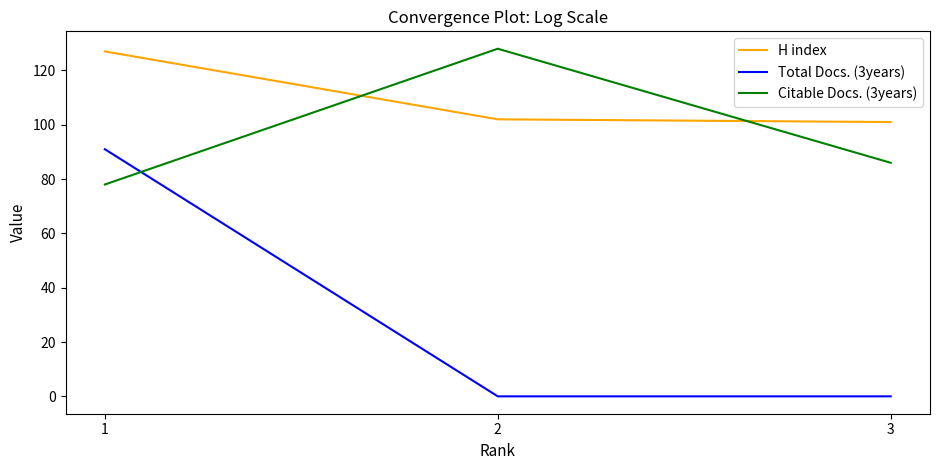

What is the highest value of the Citable Docs. (3years) series?

128